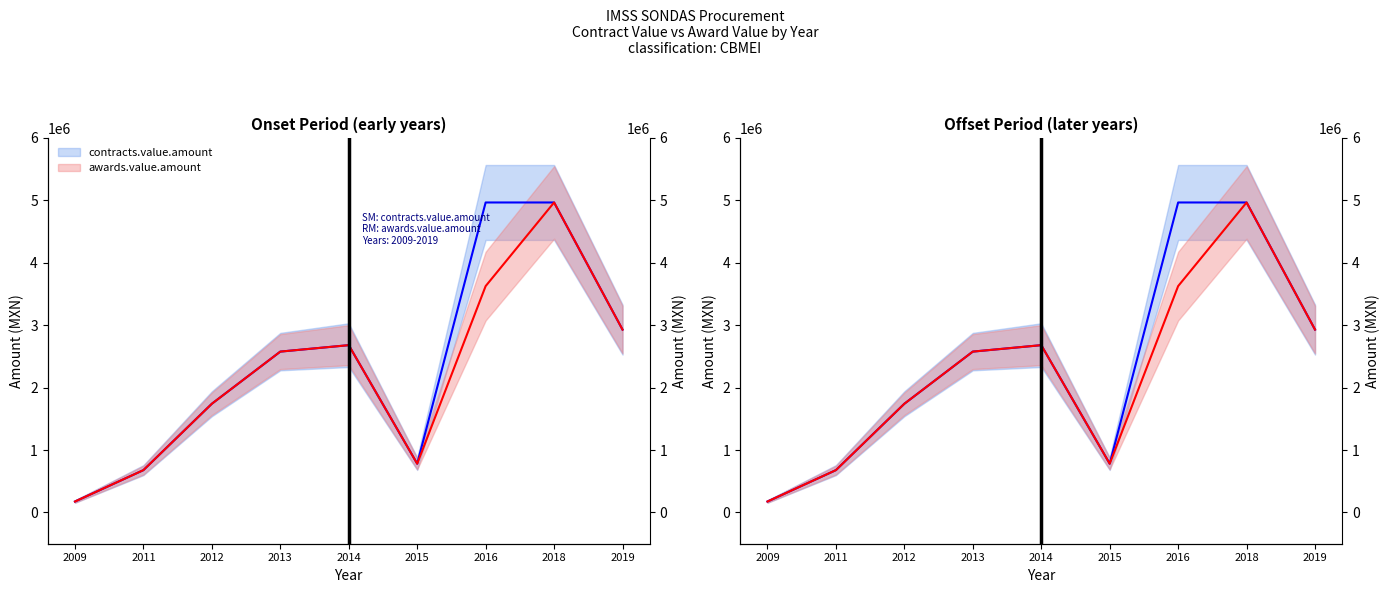

Is it true that awards.value.amount equals 936319.1 at 2011?

False